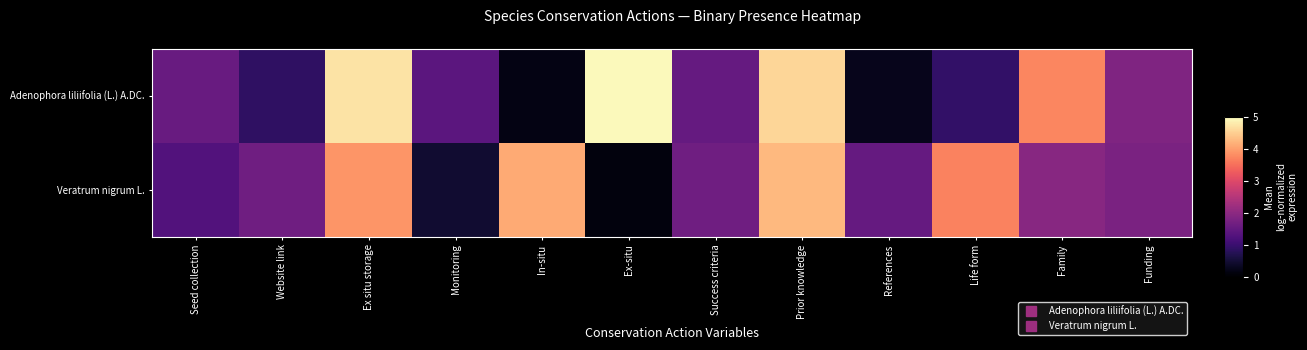

At how many categories does at least one series exceed 2?

6